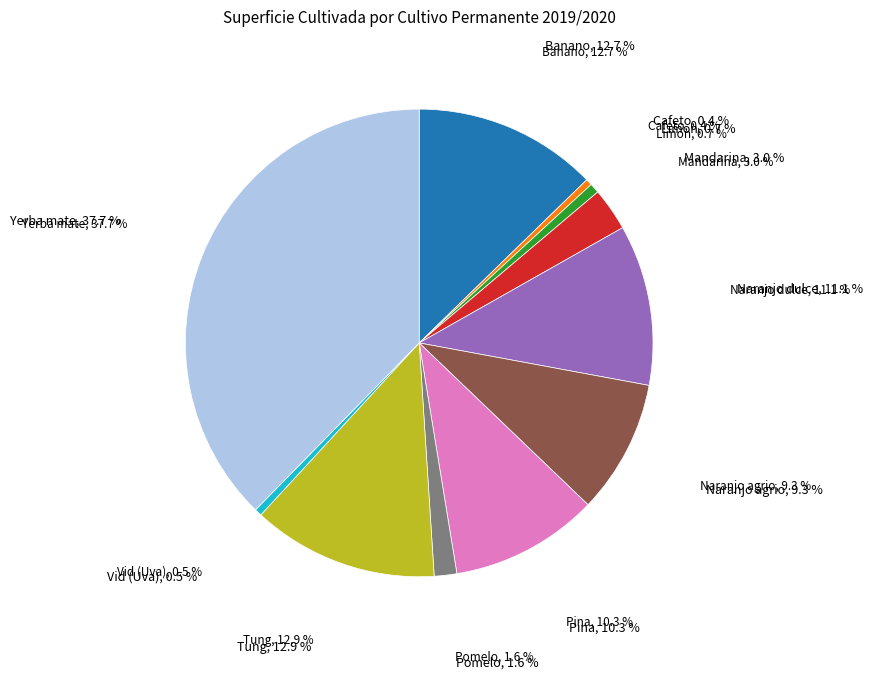

To the nearest percent, what is the difference between the Yerba mate and Mandarina slice percentages?

35%